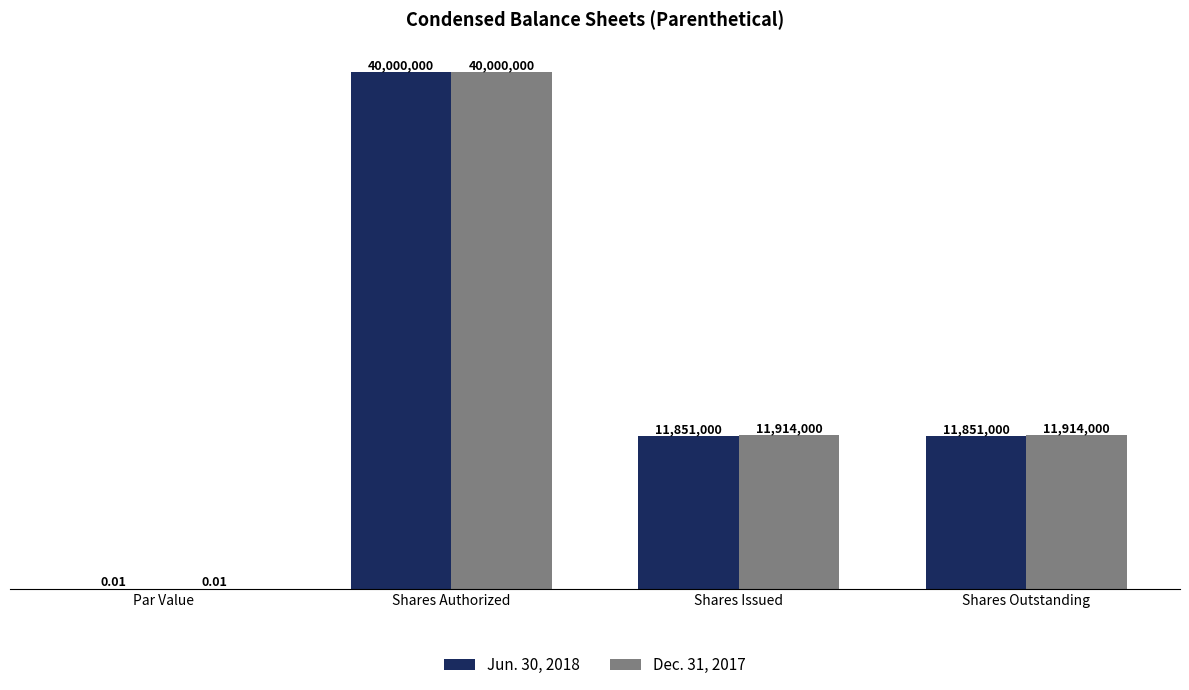

Reading left to right, transcribe all the data shown in this chart.

Jun. 30, 2018: 0.0	40000000.0	11851000.0	11851000.0
Dec. 31, 2017: 0.0	40000000.0	11914000.0	11914000.0